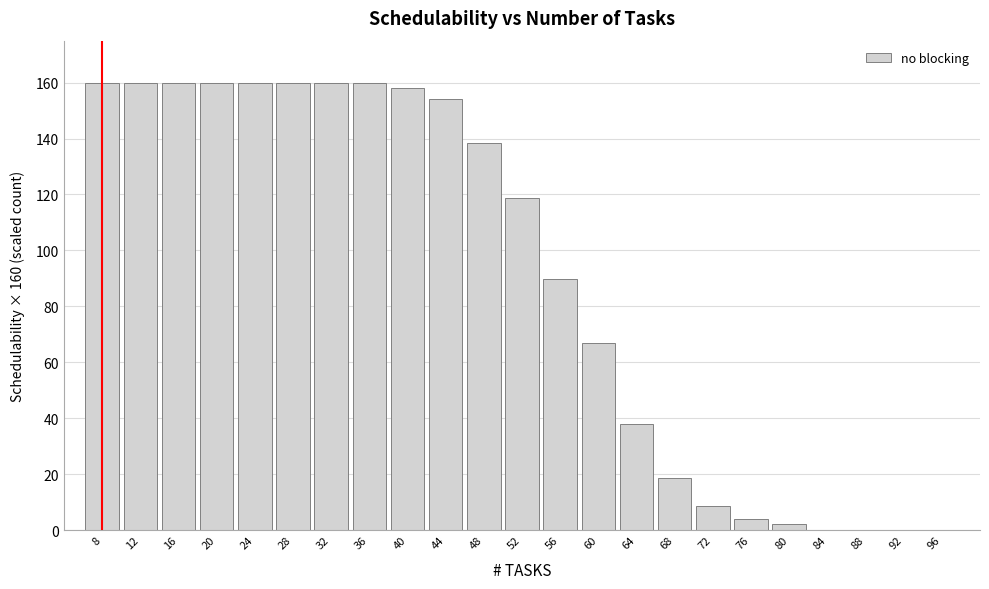

What is the ratio of the value at 32 to the value at 28?

1.0